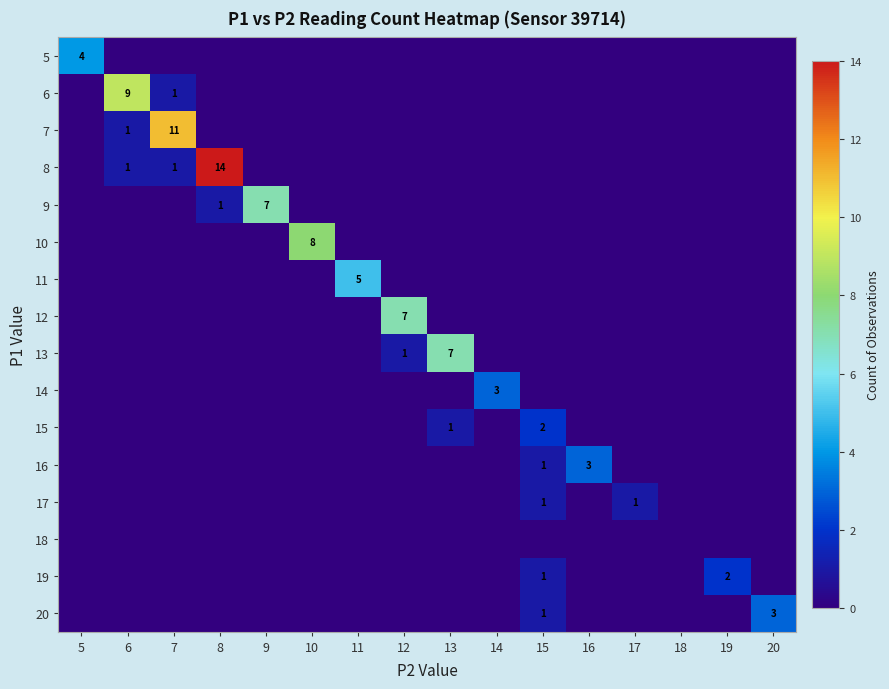

The 12 series shows 4 at 12. True or false?

False